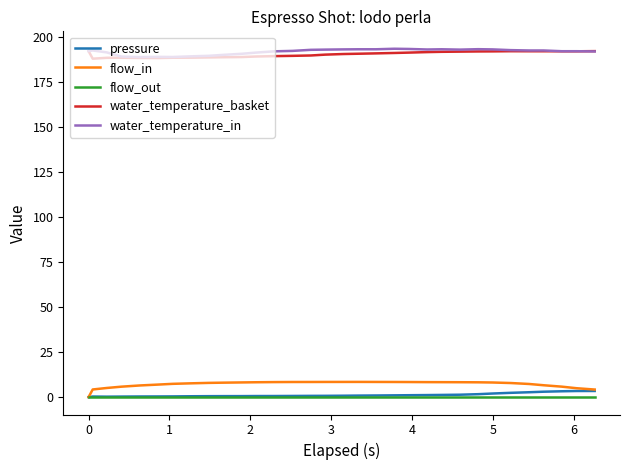

True or false: water_temperature_basket and flow_out intersect in this chart.

False